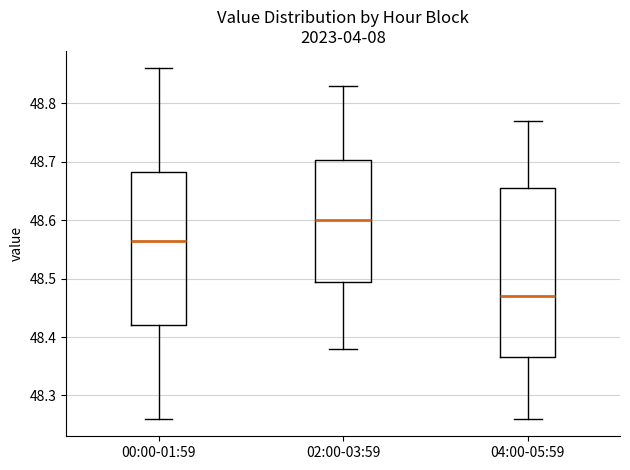

Which box is the tallest, from its lower edge to its upper edge?

04:00-05:59